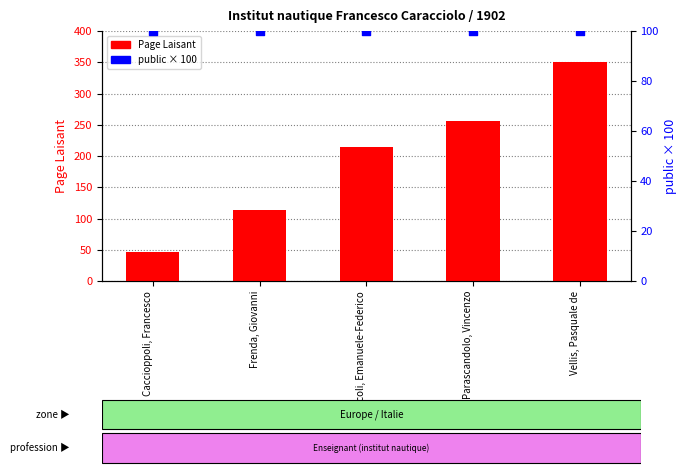

Which series contains the lowest Y value?

Page Laisant